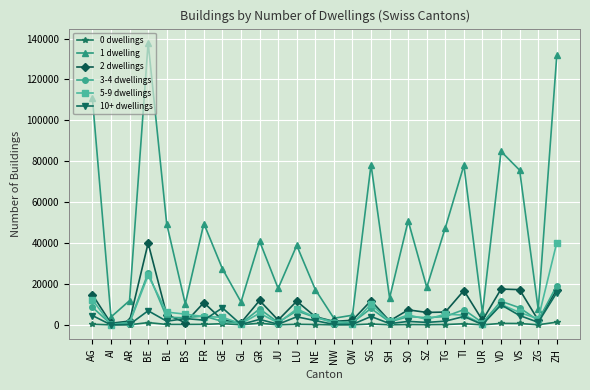

True or false: 1 dwelling and 10+ dwellings intersect in this chart.

False